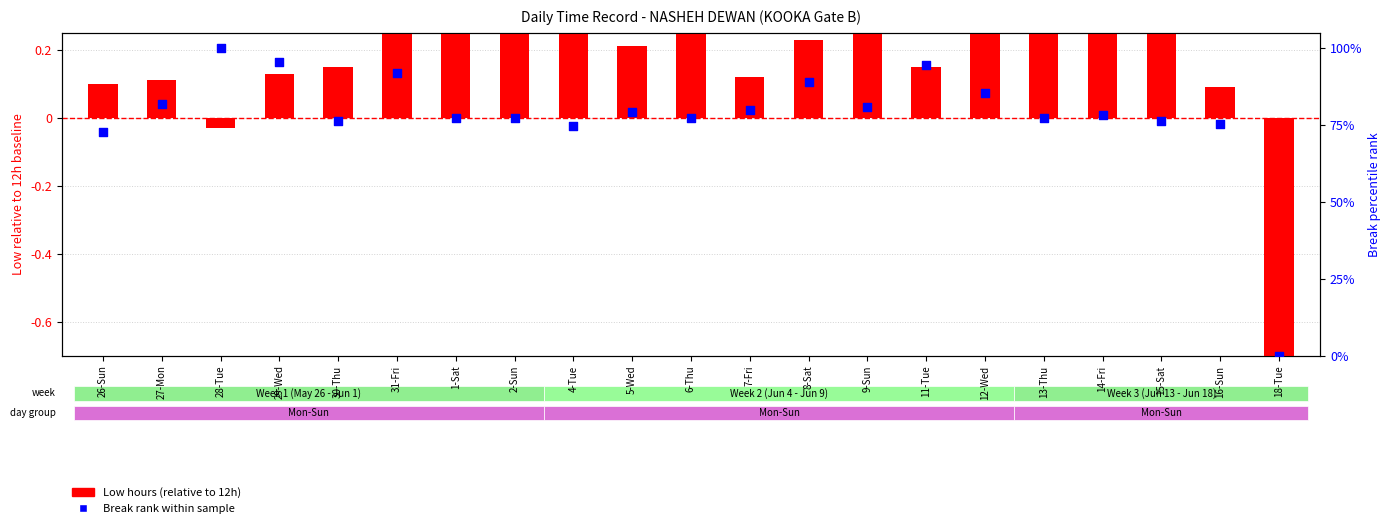

Which series has the largest total across all categories?

Break rank within sample